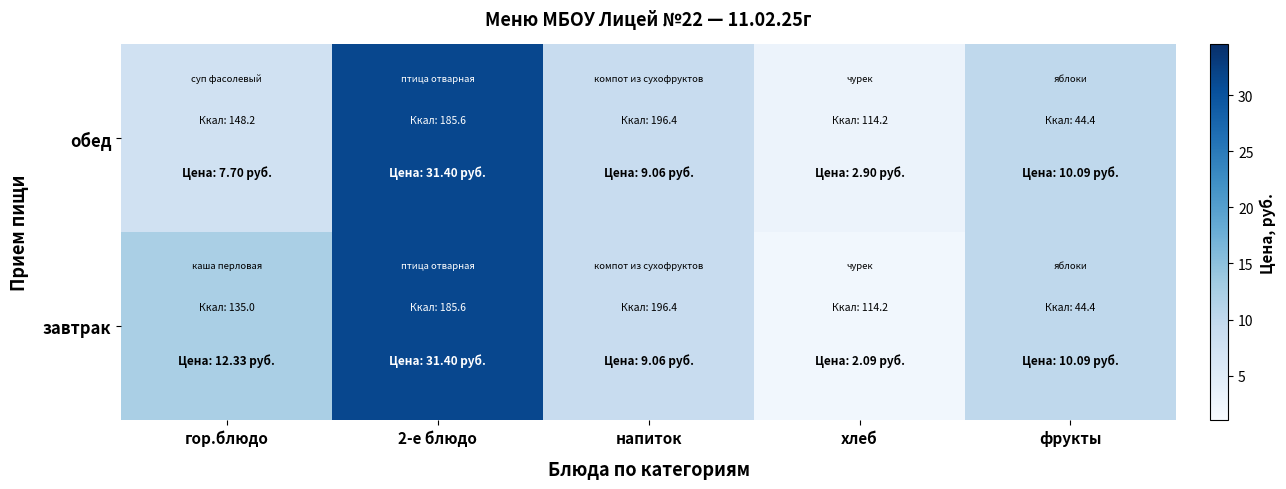

Reading right to left, what are all the values shown in this chart?

завтрак: фрукты=10.1	хлеб=2.1	напиток=9.1	2-е блюдо=31.4	гор.блюдо=12.3
обед: фрукты=10.1	хлеб=2.9	напиток=9.1	2-е блюдо=31.4	гор.блюдо=7.7